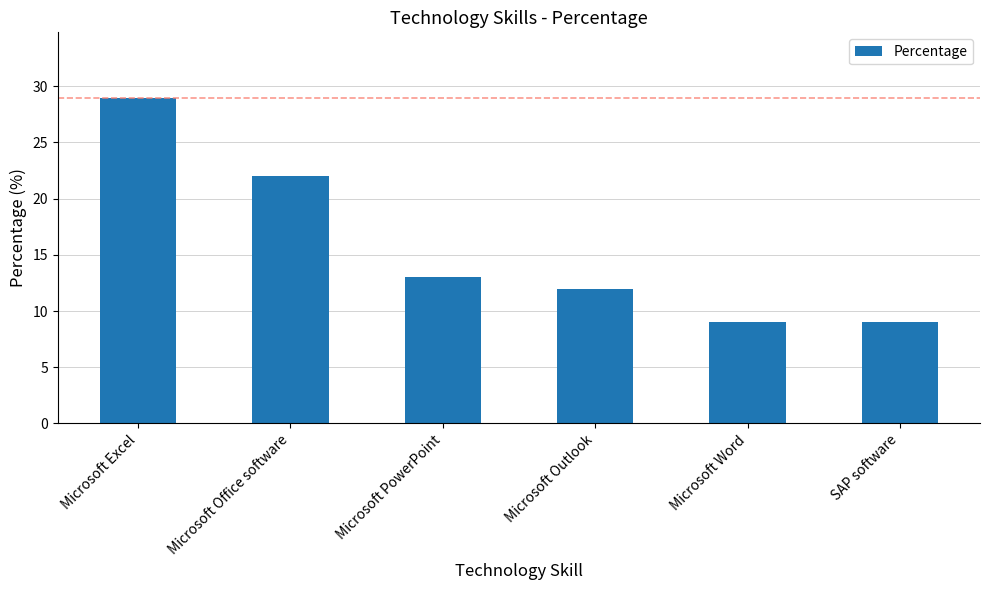

The chart shows a value of 9 at SAP software. True or false?

True